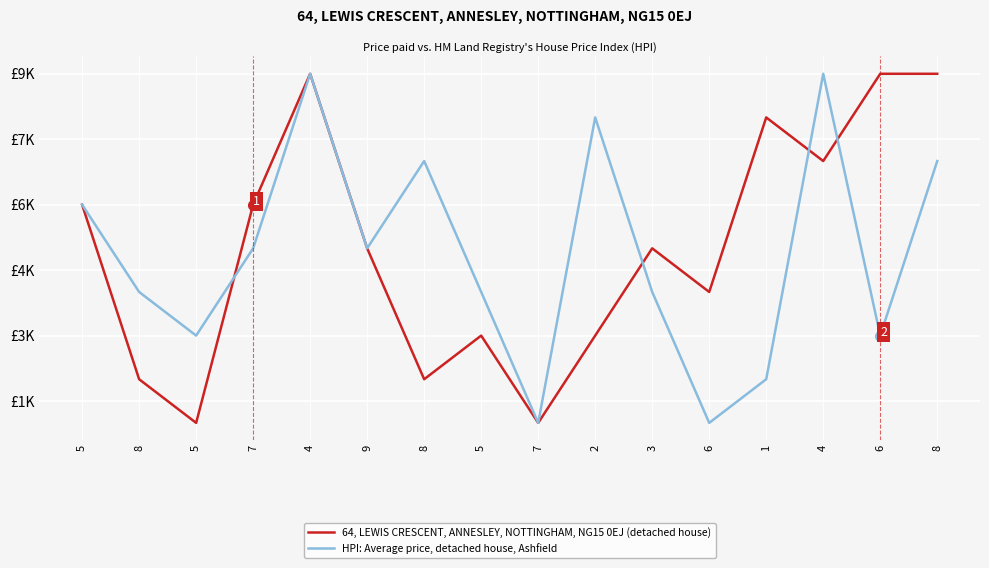

What are all the series names shown in the legend?

64, LEWIS CRESCENT, ANNESLEY, NOTTINGHAM, NG15 0EJ (detached house), HPI: Average price, detached house, Ashfield